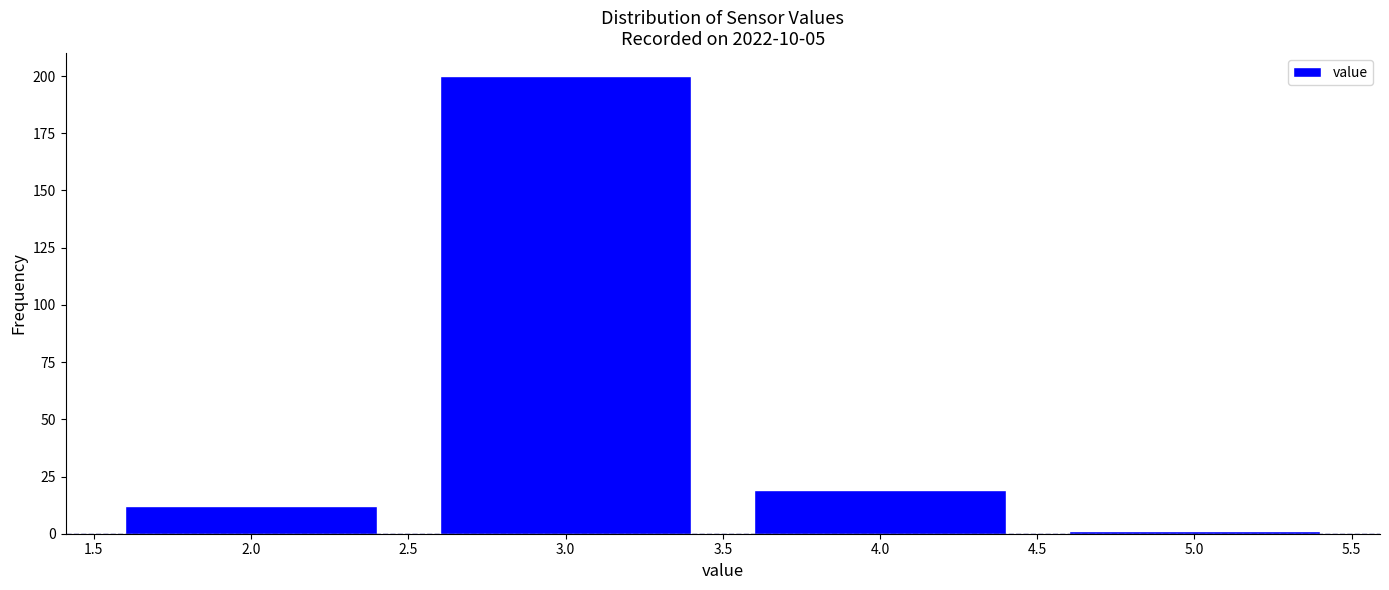

Reading left to right, transcribe this chart: for each bar, give the range it covers on the x-axis and its height. The values are not printed on the chart, so give them approximately, as read against the axis.

1.5 to 2.5: 10
2.5 to 3.5: 200
3.5 to 4.5: 20
4.5 to 5.5: under 5